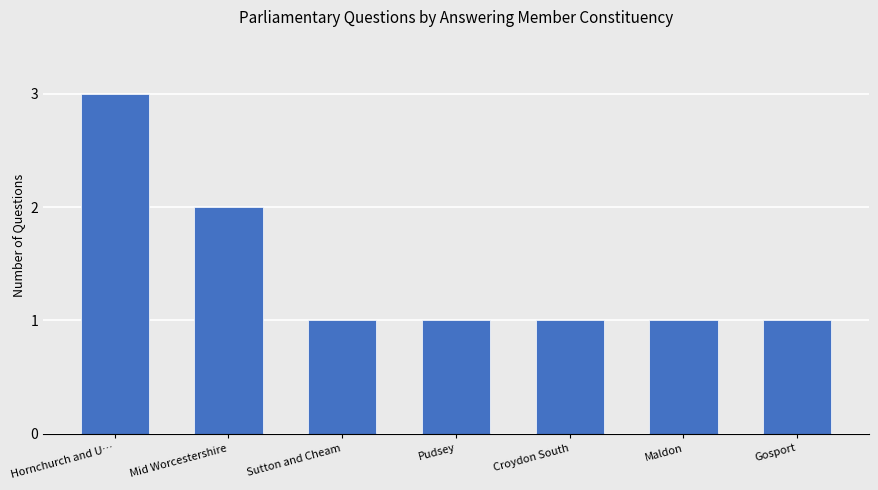

How many data points does each series have?

7